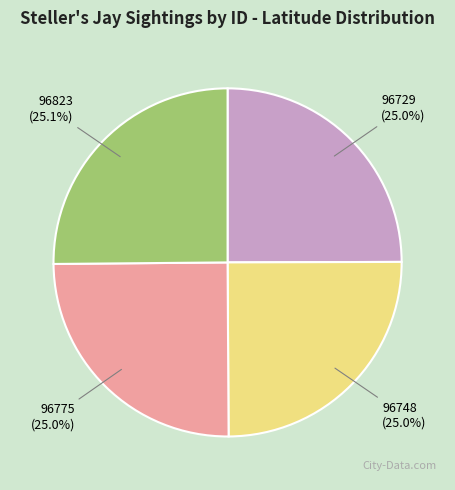

Is it true that 96823 is 14% of the pie?

False